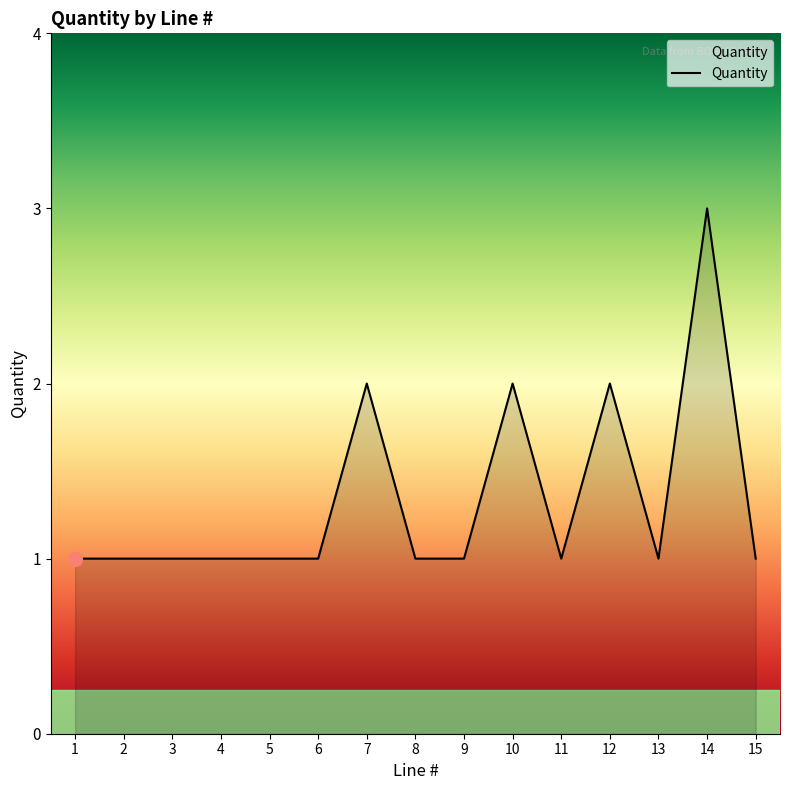

Approximately how many times larger is the value at 9 compared to 7?

0.5